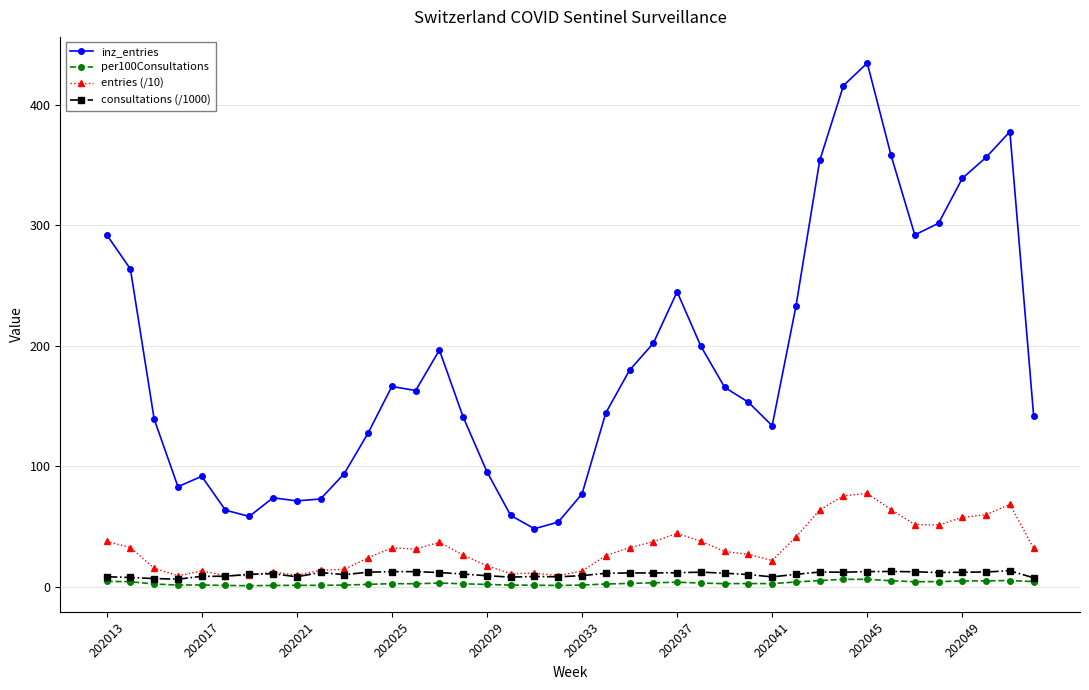

After their last crossing, which series has the higher values: entries (/10) or consultations (/1000)?

entries (/10)